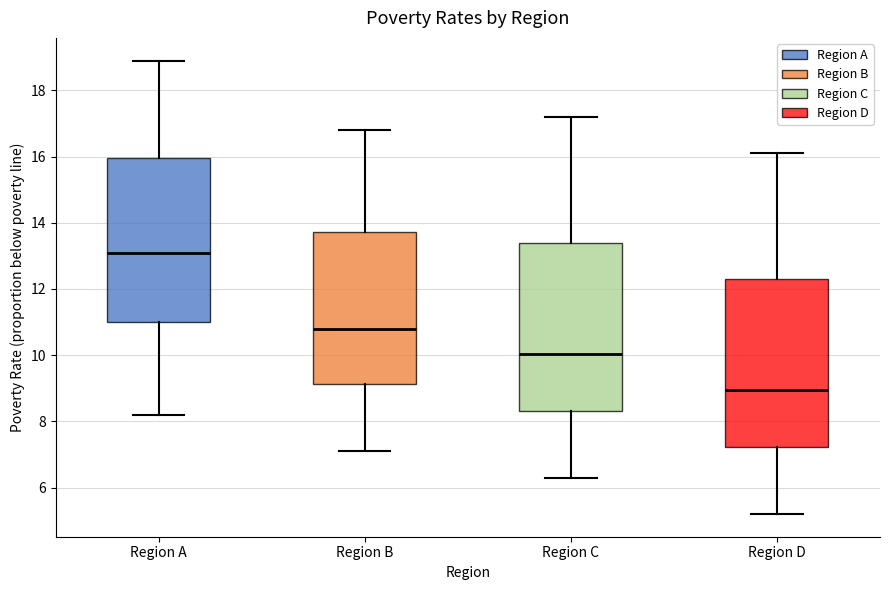

Where is the lower edge of the box for Region C on the y-axis? The values are not printed on the chart, so give them approximately, as read against the axis.

8.4